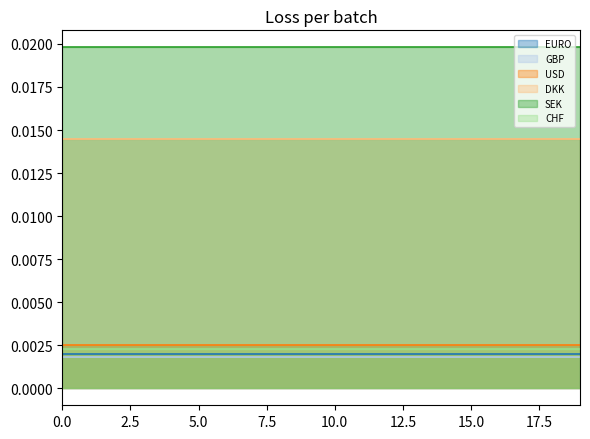

True or false: GBP has a value of 0.0 at 33698.

False